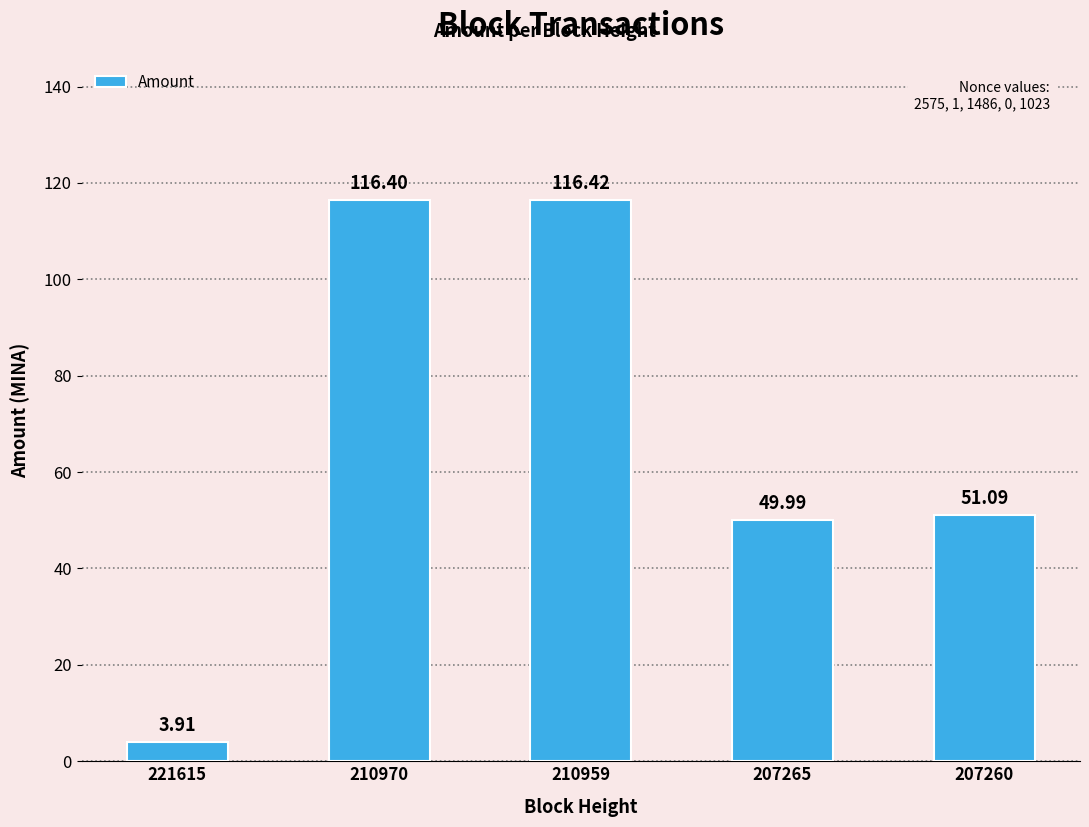

Does the chart contain stacked bars?

No